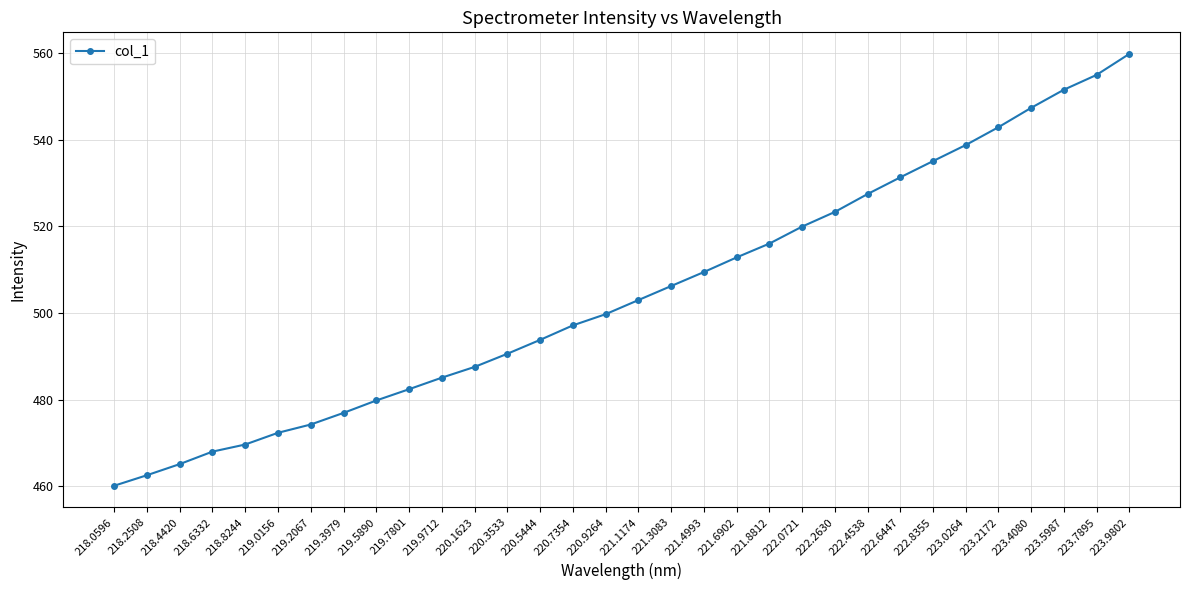

Does the chart have visible grid lines?

Yes